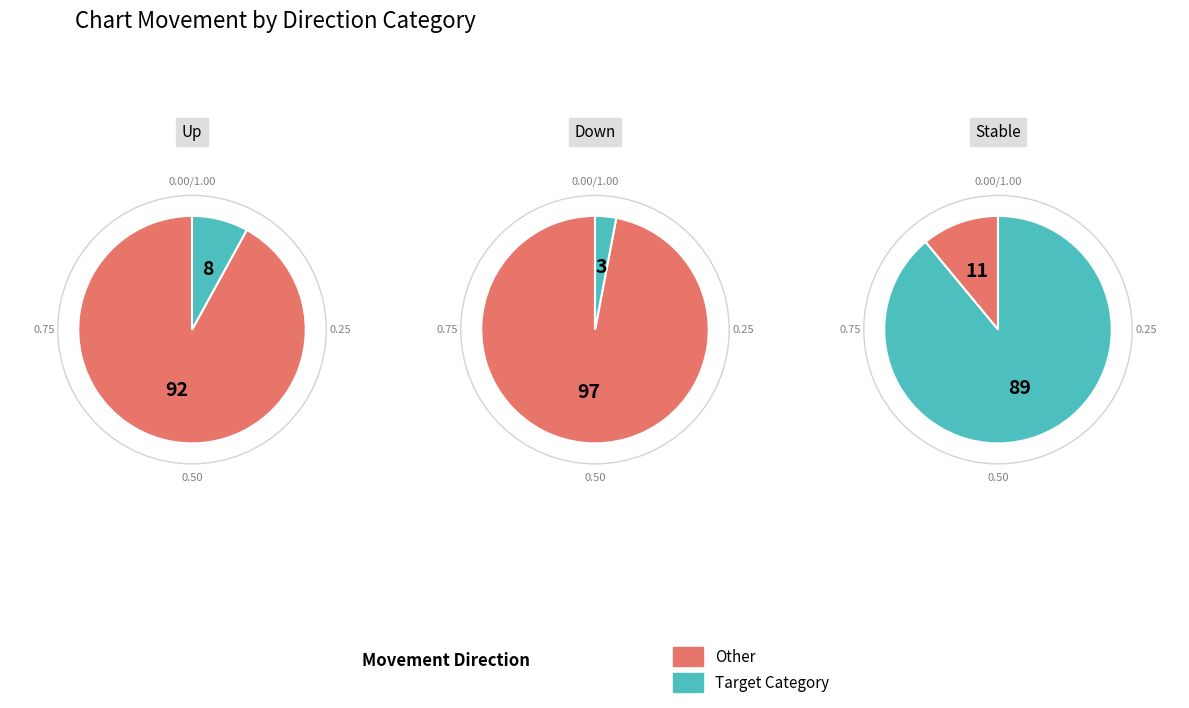

True or false: 2 accounts for 89% of the total.

True